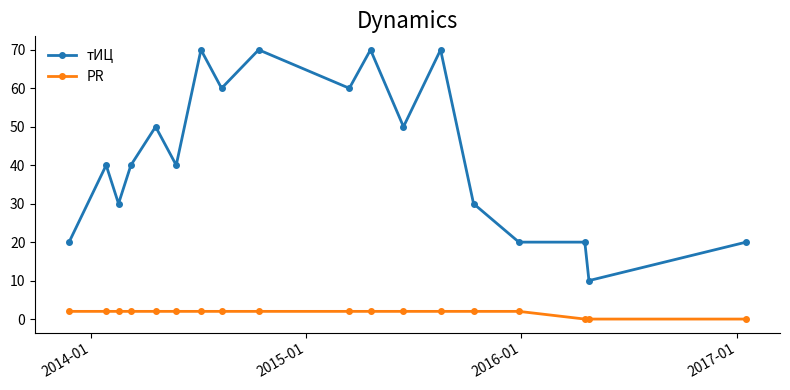

True or false: тИЦ has more than 2 interior local peaks.

True